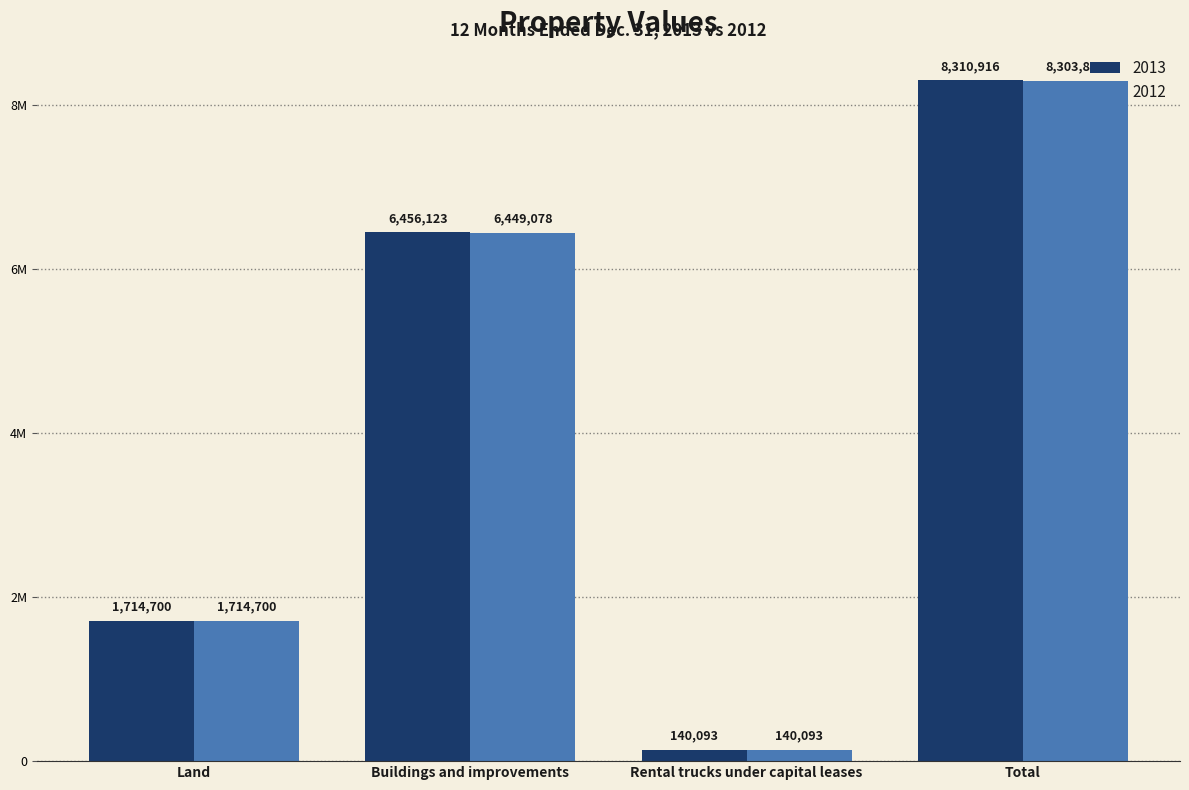

At which label does 2013 first exceed 6456123?

Total